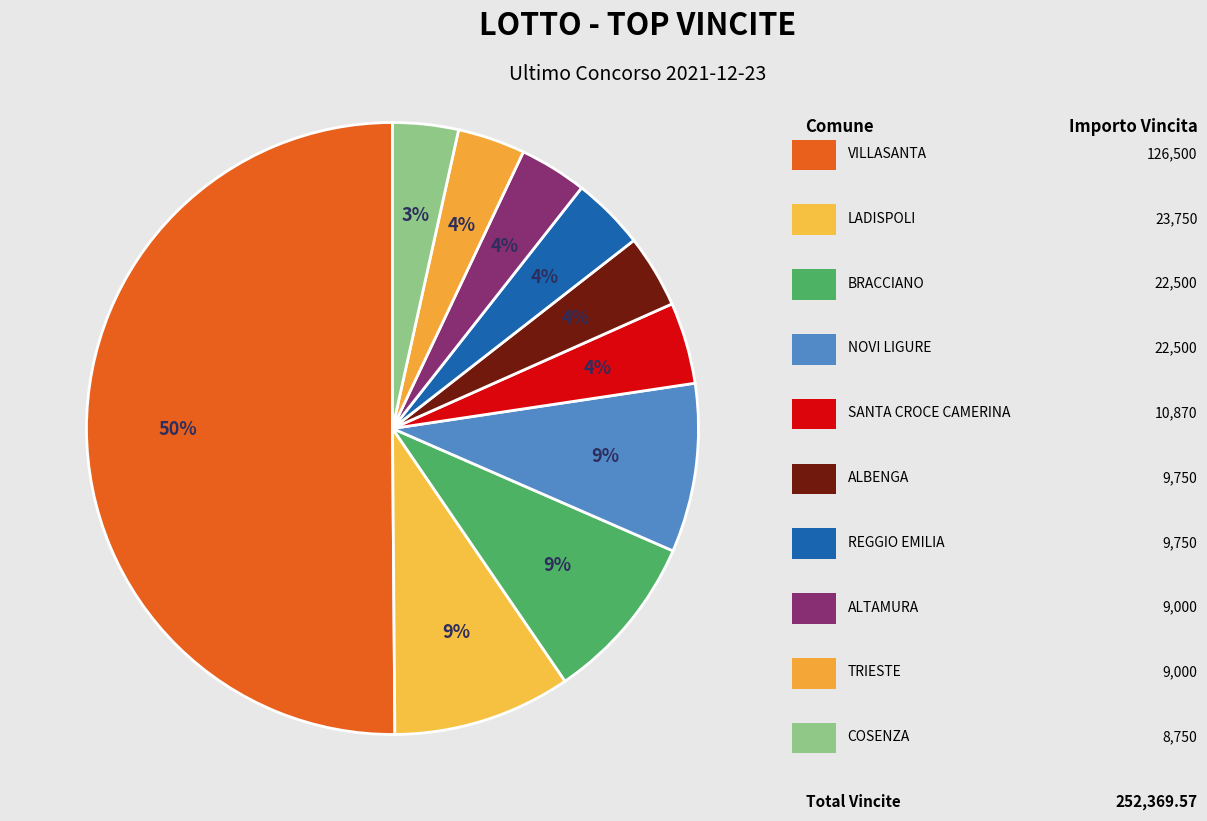

How many slices are in this pie chart?

10